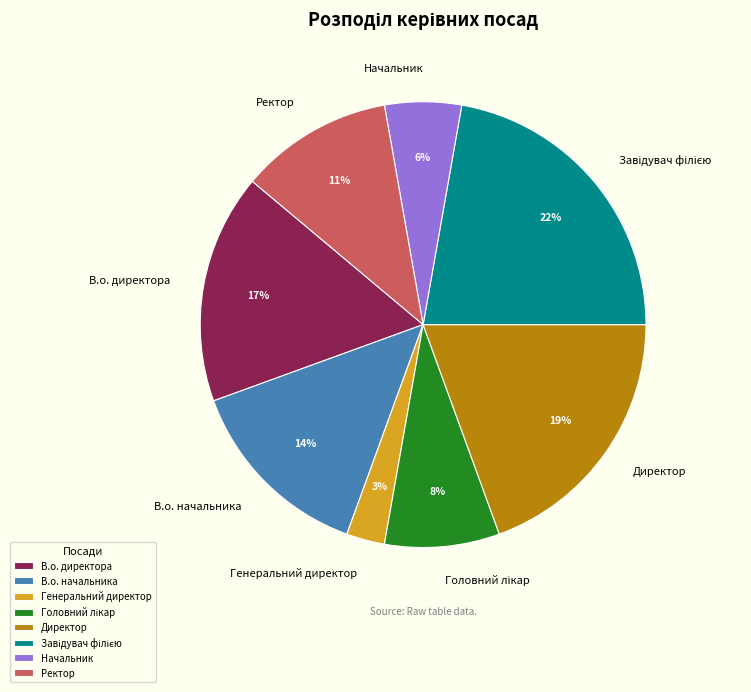

Do В.о. начальника and Директор together represent more than half of the pie?

No